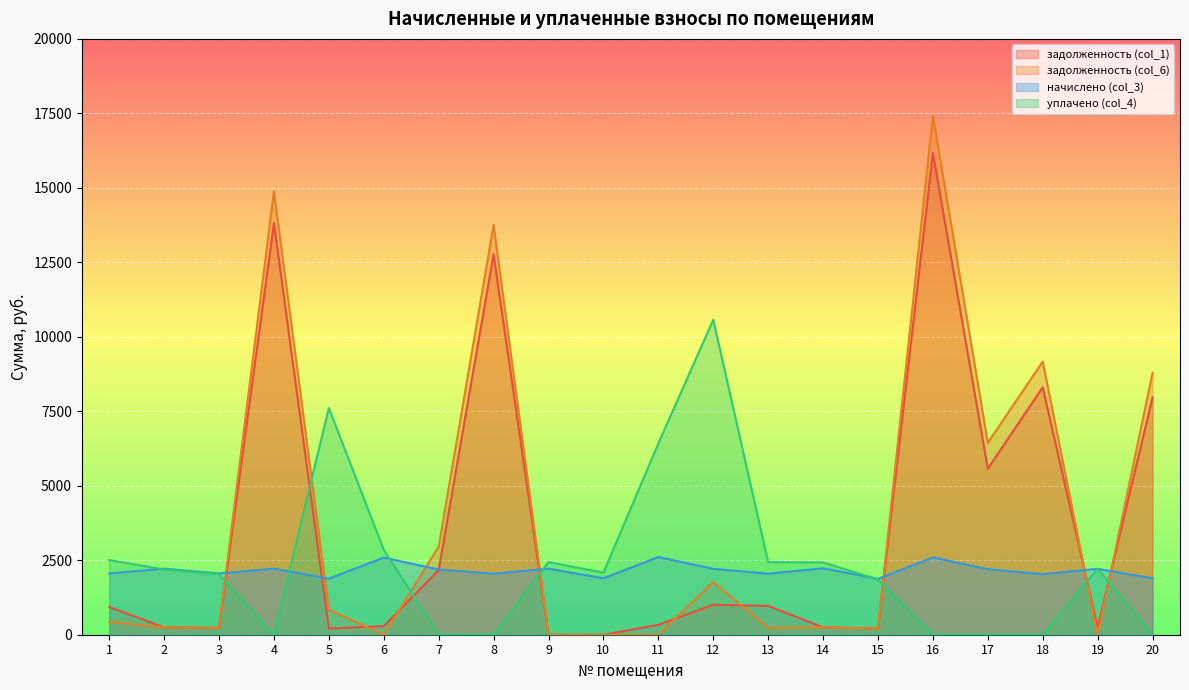

At how many categories does at least one series exceed 4764?

9